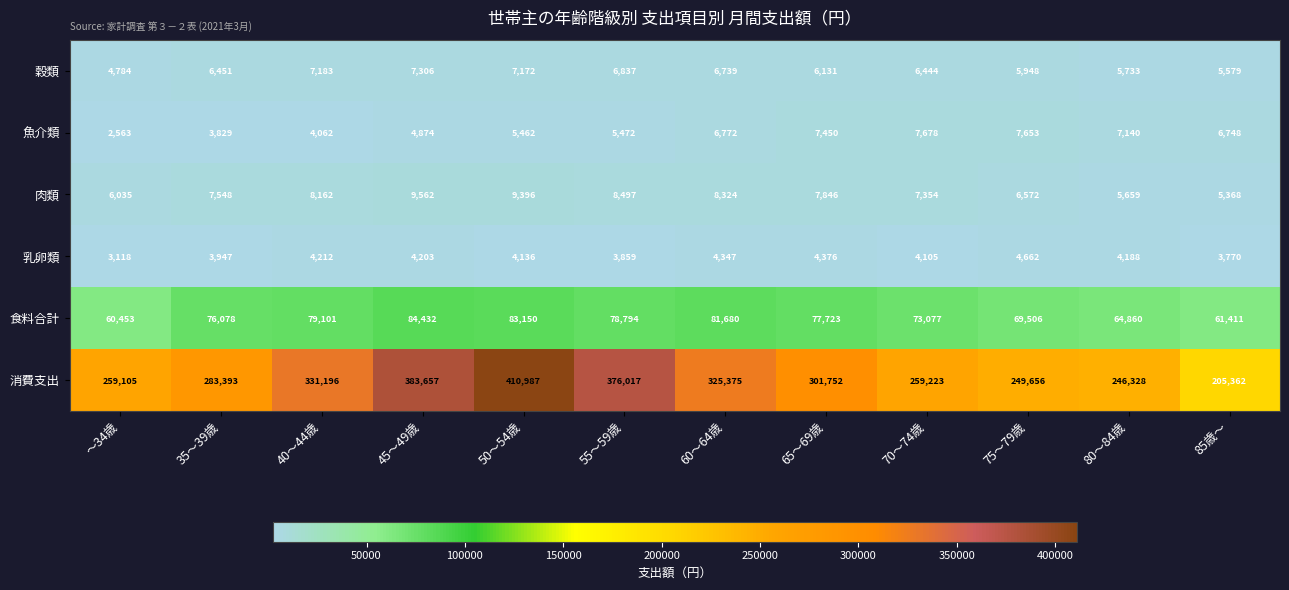

Which series changed the most between 40～44歳 and 80～84歳?

消費支出